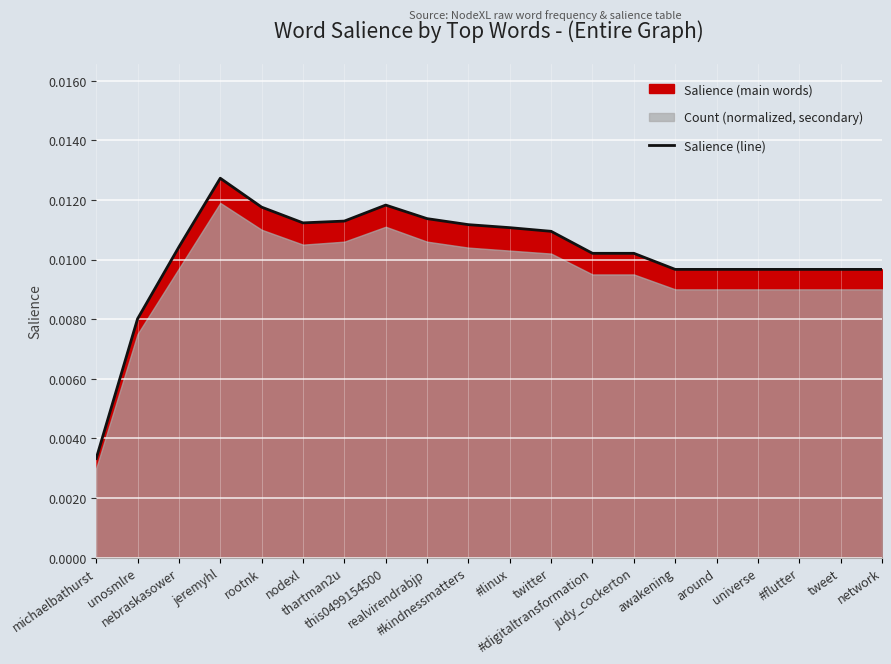

What is the label of the 1st point from the right?

network